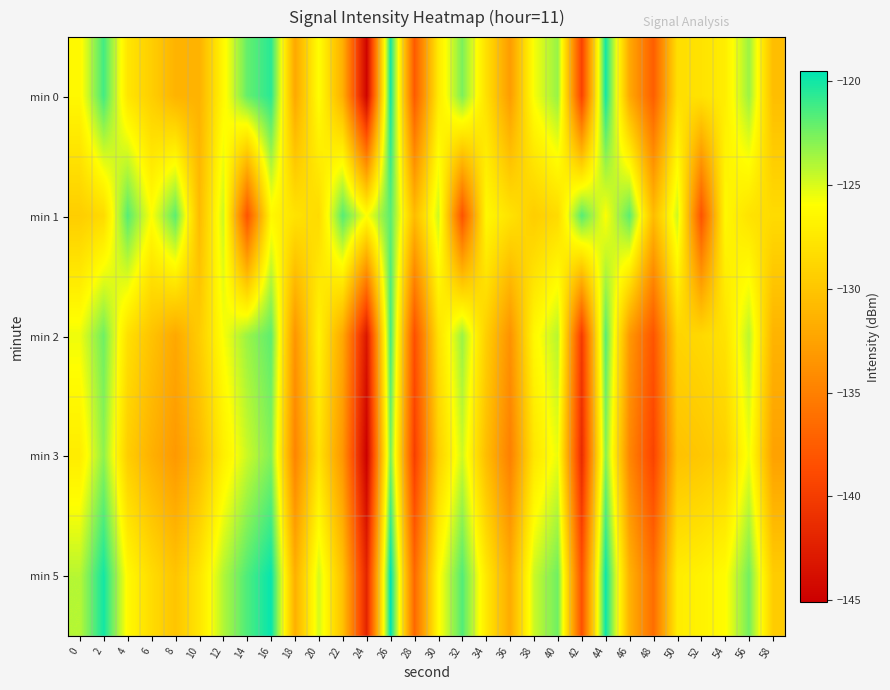

What is the greatest value displayed?

-119.5